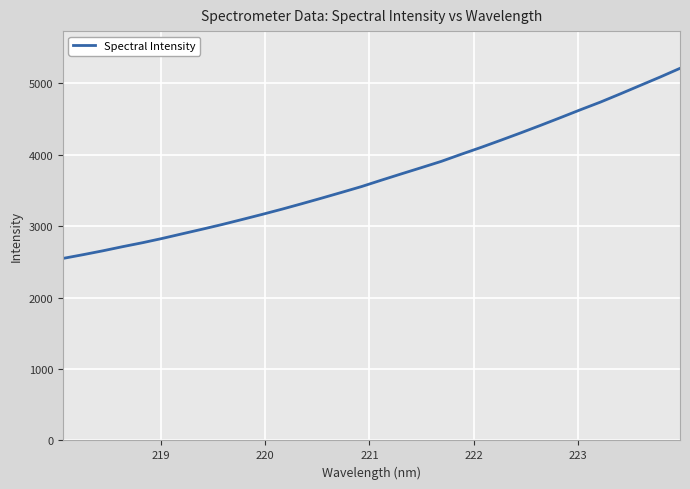

What is the greatest value displayed?

5212.0